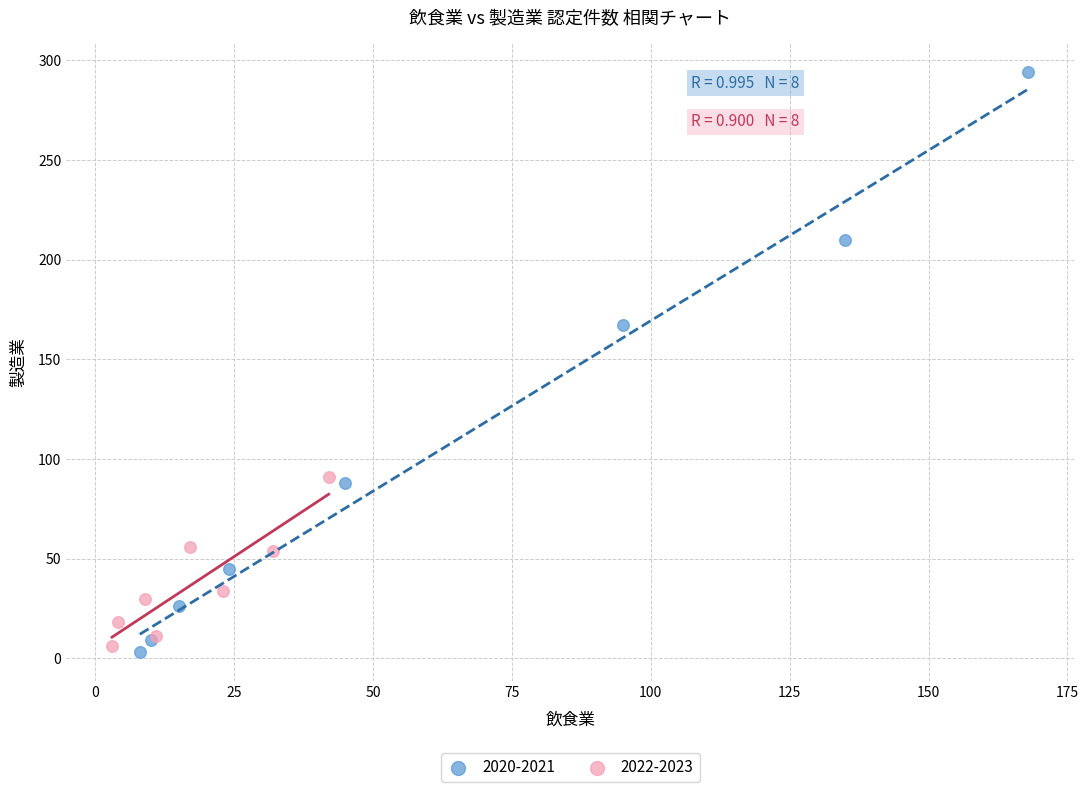

Which series reaches the maximum Y coordinate?

2020-2021